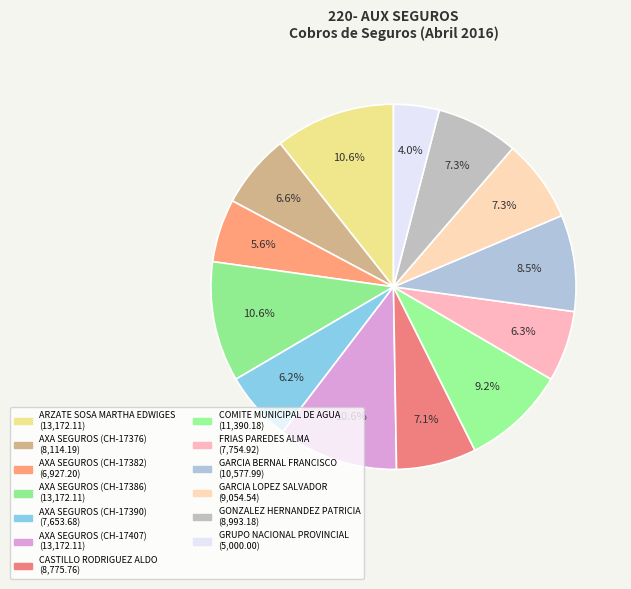

True or false: AXA SEGUROS (CH-17386) accounts for 11% of the total.

True